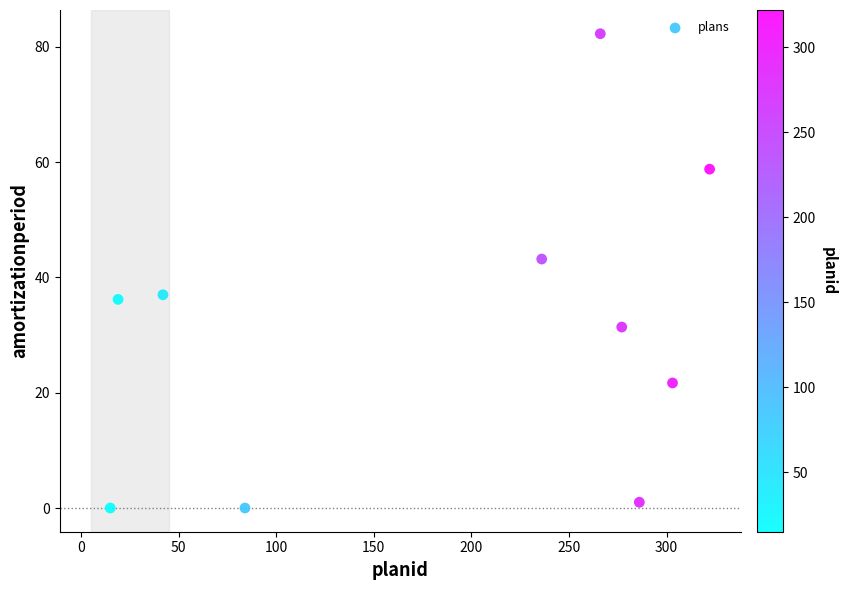

What is the average X value?

185.0